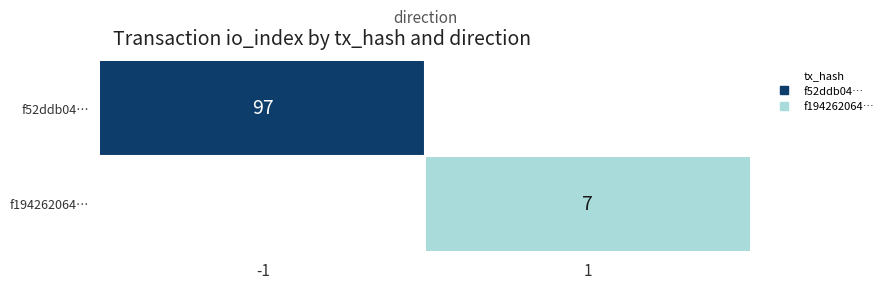

Which series has the largest range (max minus min)?

f52ddb04…